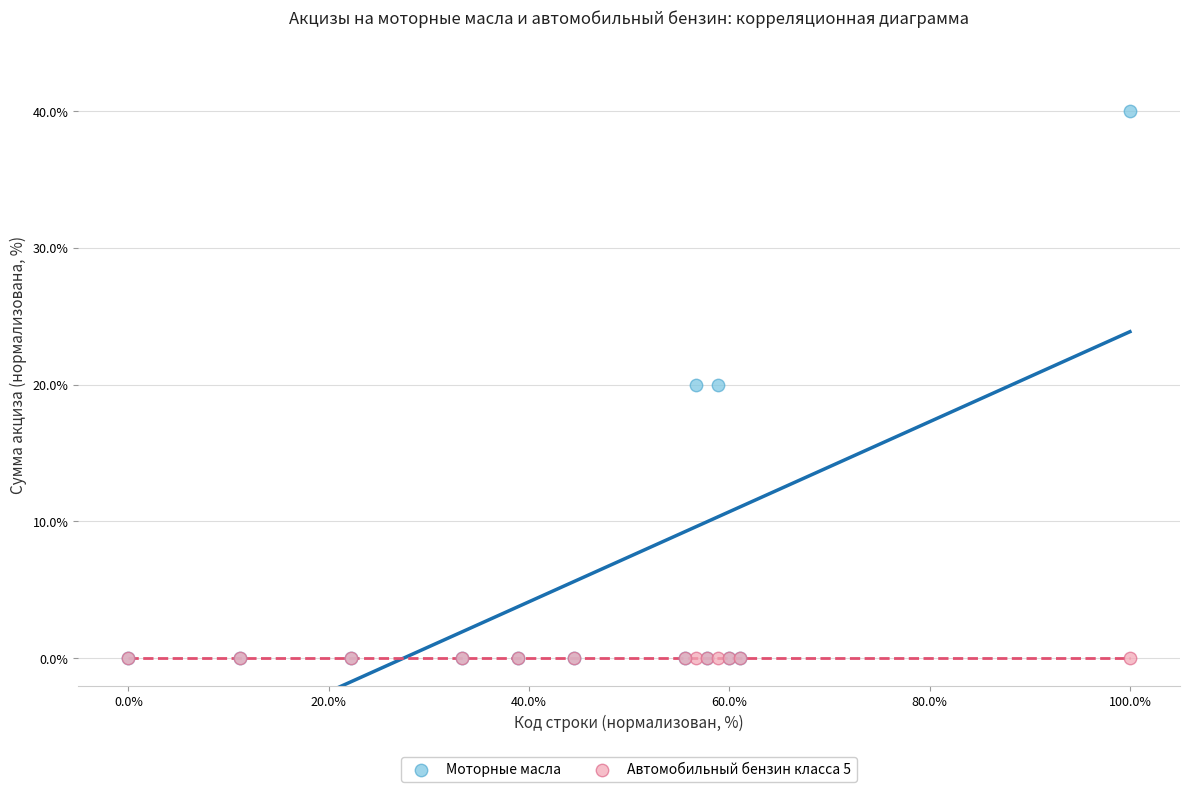

What are all the series names shown in the legend?

Моторные масла, Автомобильный бензин класса 5